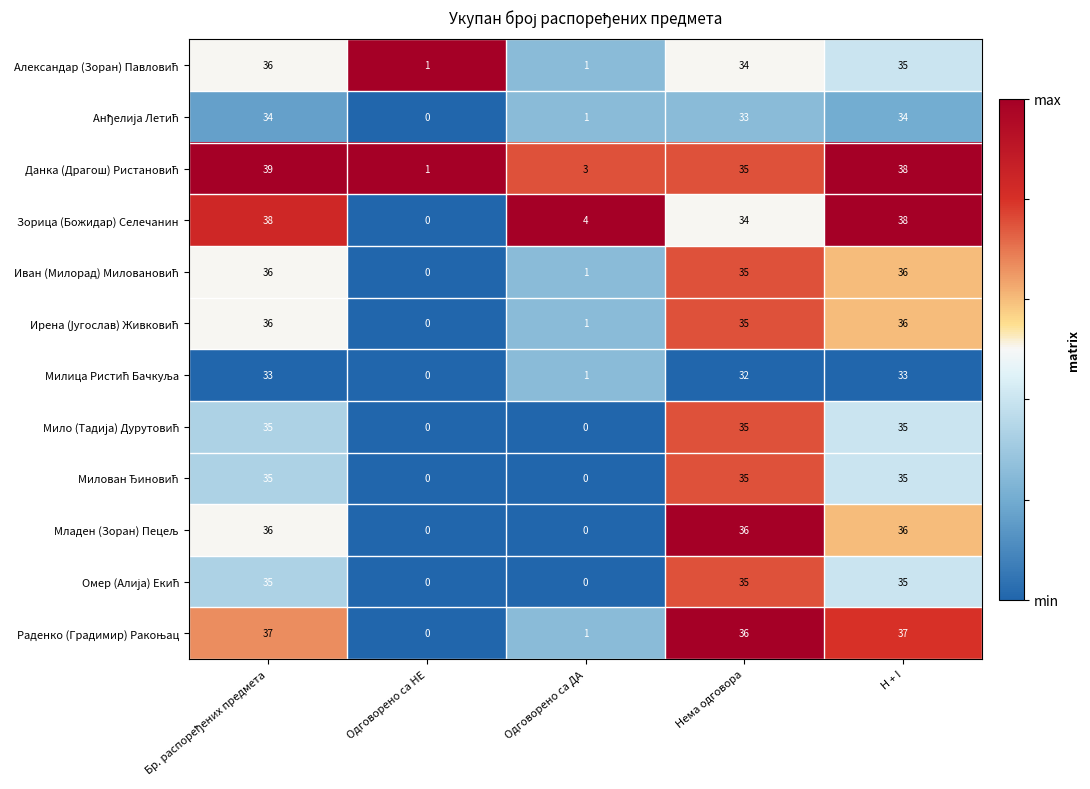

At how many categories does at least one series exceed 20?

3